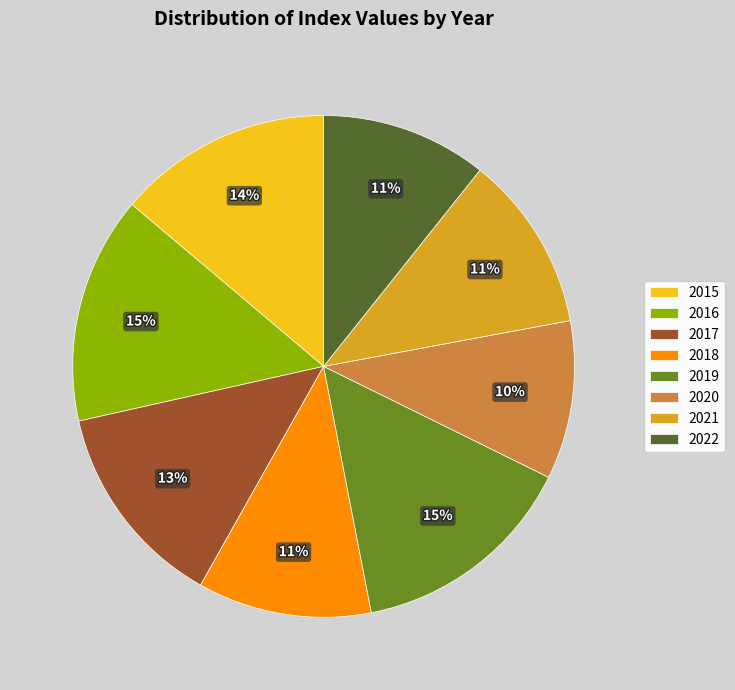

To the nearest percent, what portion does 2020 represent?

10%